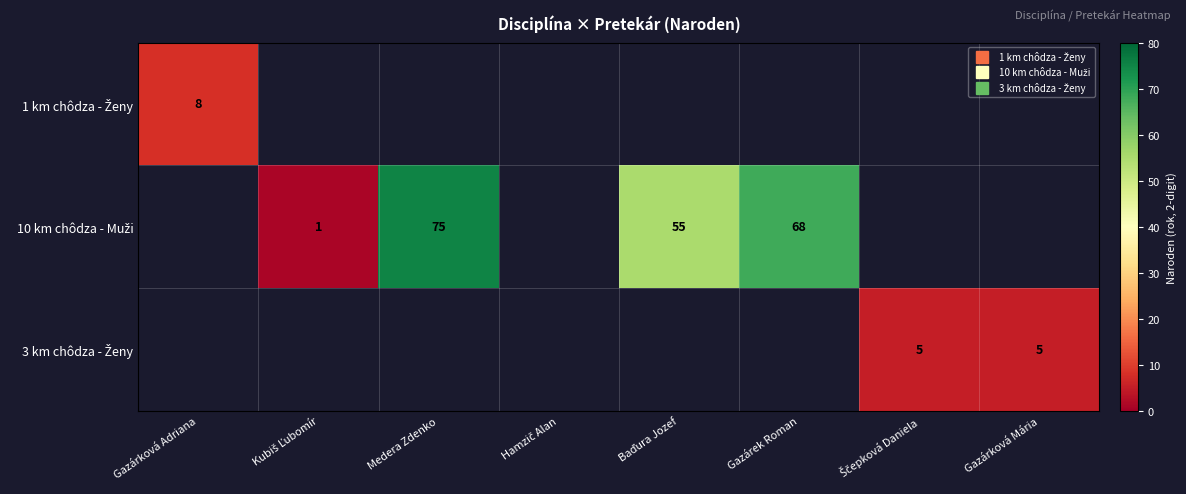

How many distinct data groups are displayed?

3